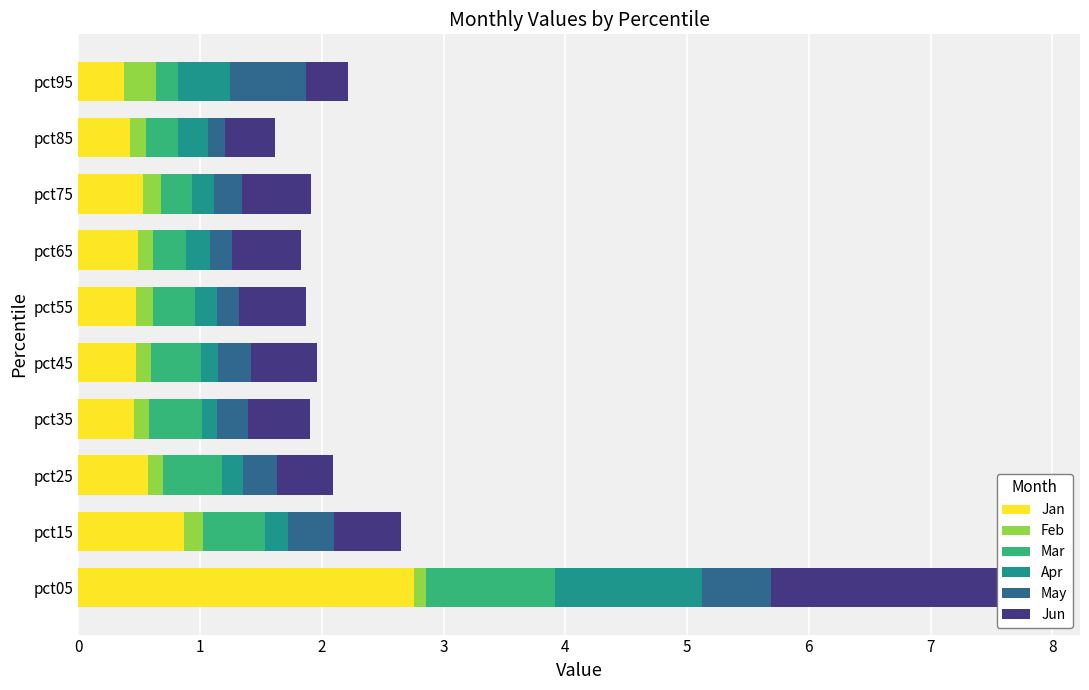

What is the average value of the Jan series?

0.7